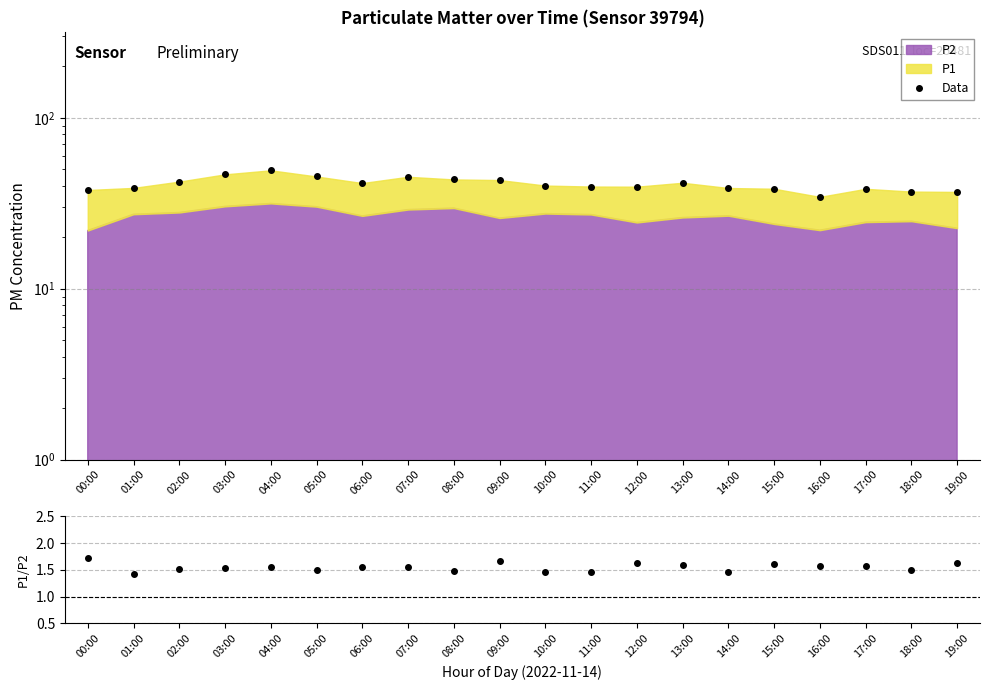

What is the sum of the P1/P2 values at 06:00 and 05:00?

3.1